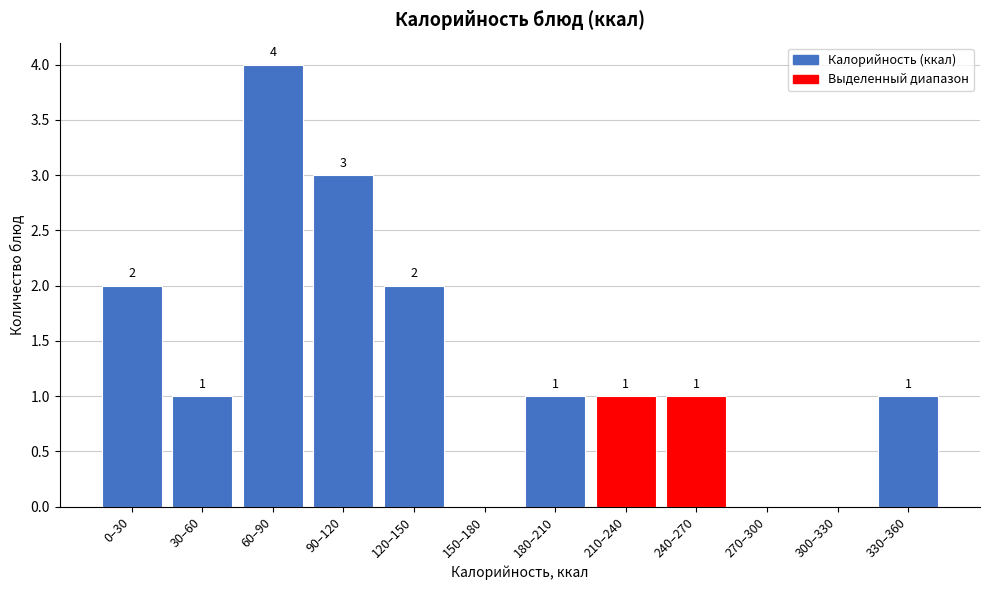

Reading right to left, extract all data points from this chart.

330–360=1	300–330=0	270–300=0	240–270=1	210–240=1	180–210=1	150–180=0	120–150=2	90–120=3	60–90=4	30–60=1	0–30=2